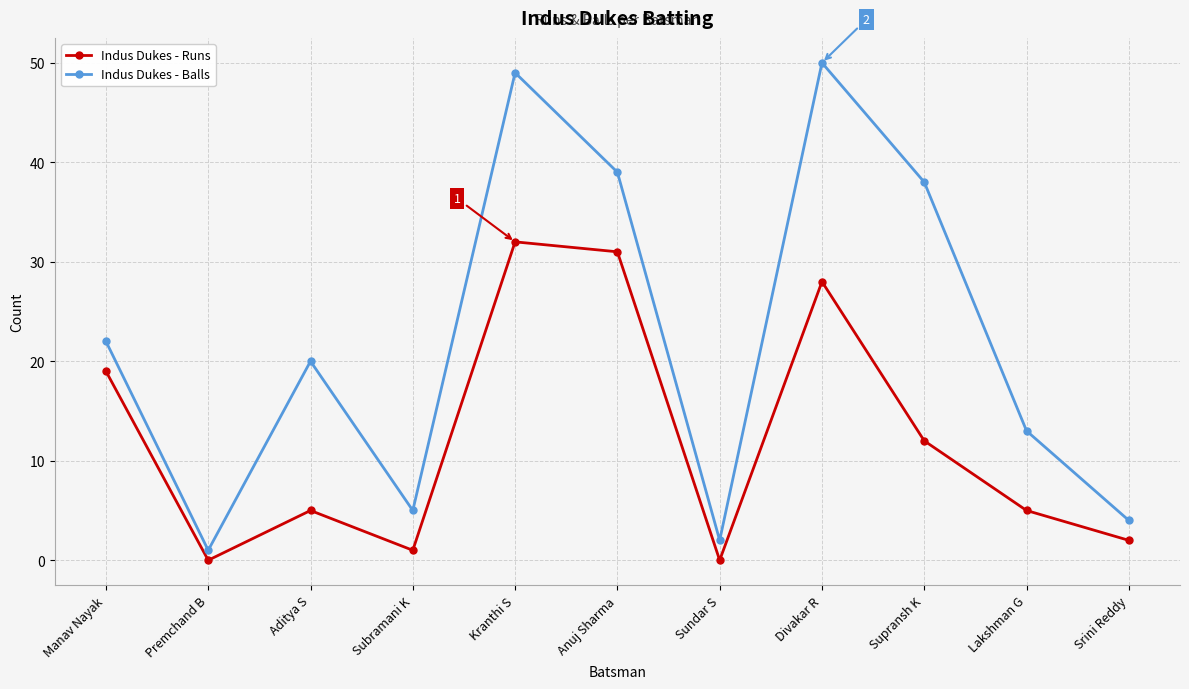

Which label corresponds to the largest value in the chart?

Divakar R